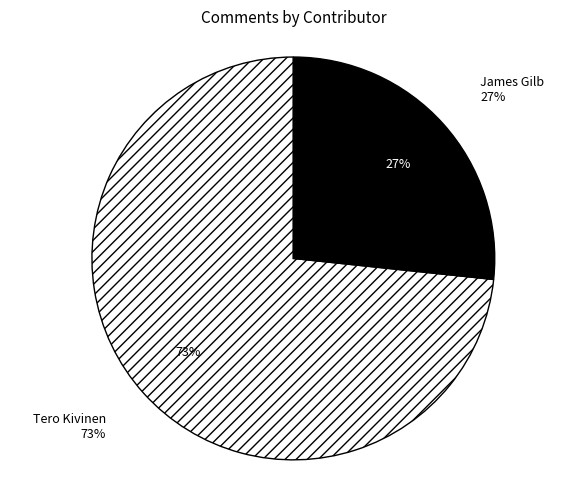

Which category accounts for the majority?

Tero Kivinen